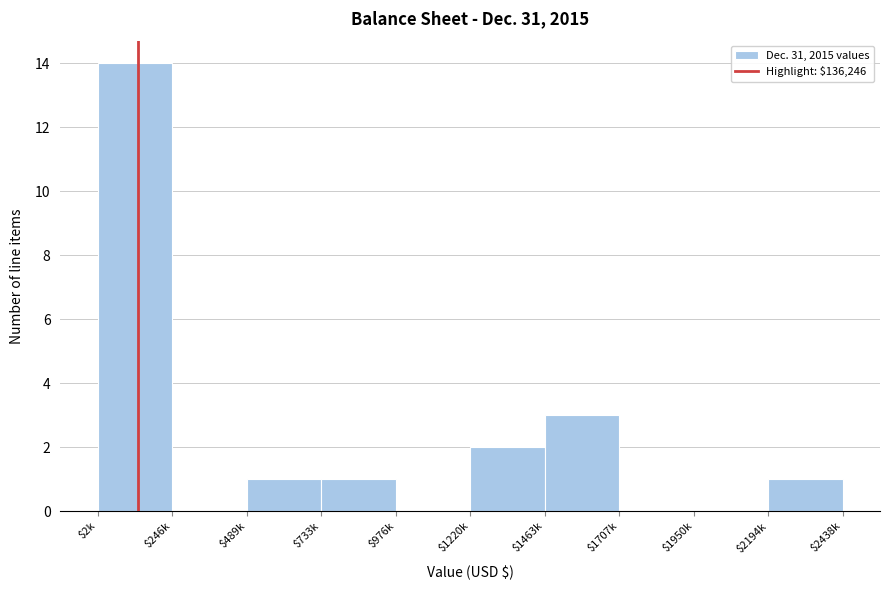

The chart shows a value of 2 at $2194k. True or false?

False